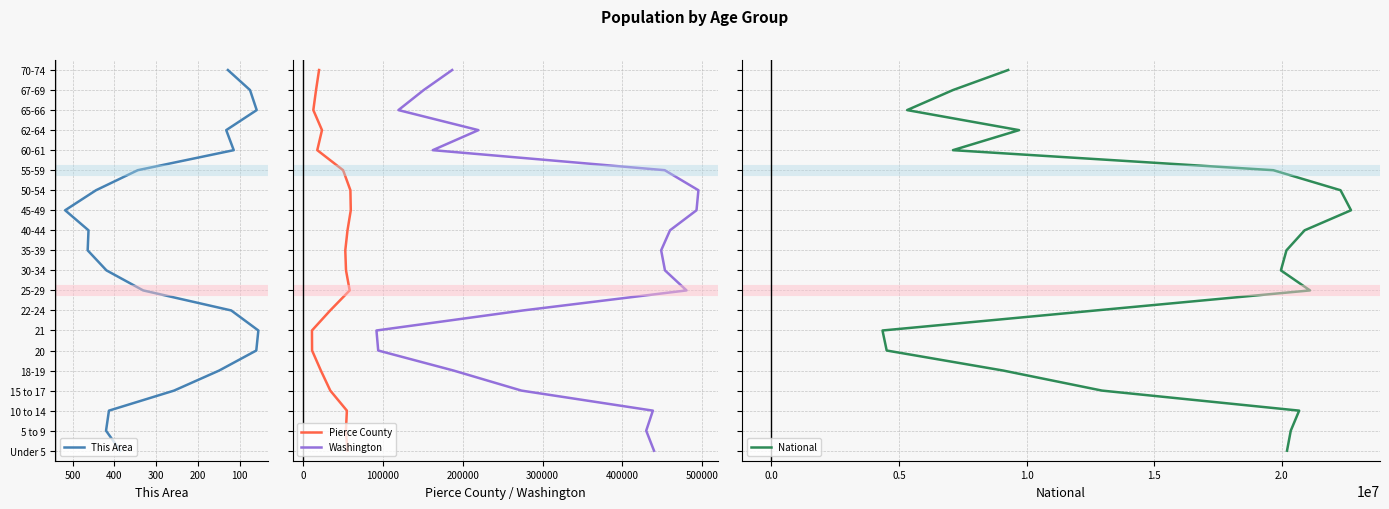

How many categories are shown in the chart?

20